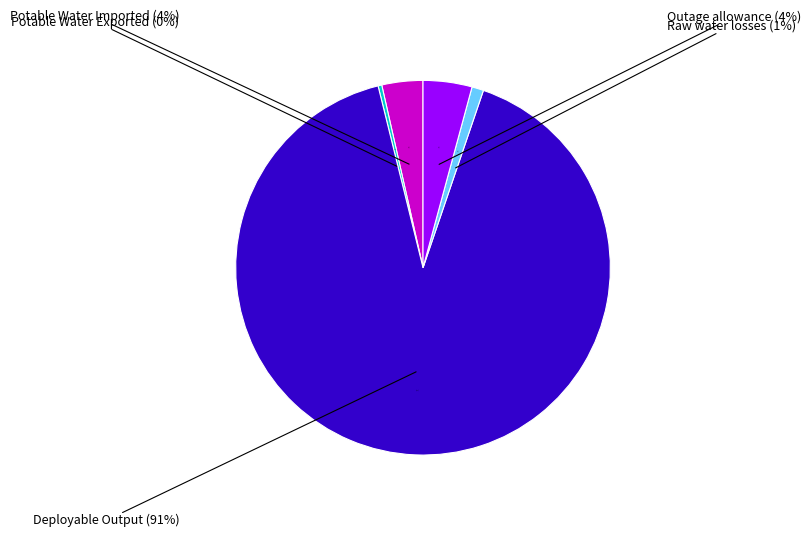

To the nearest percent, what percentage of the pie is Deployable Output?

91%